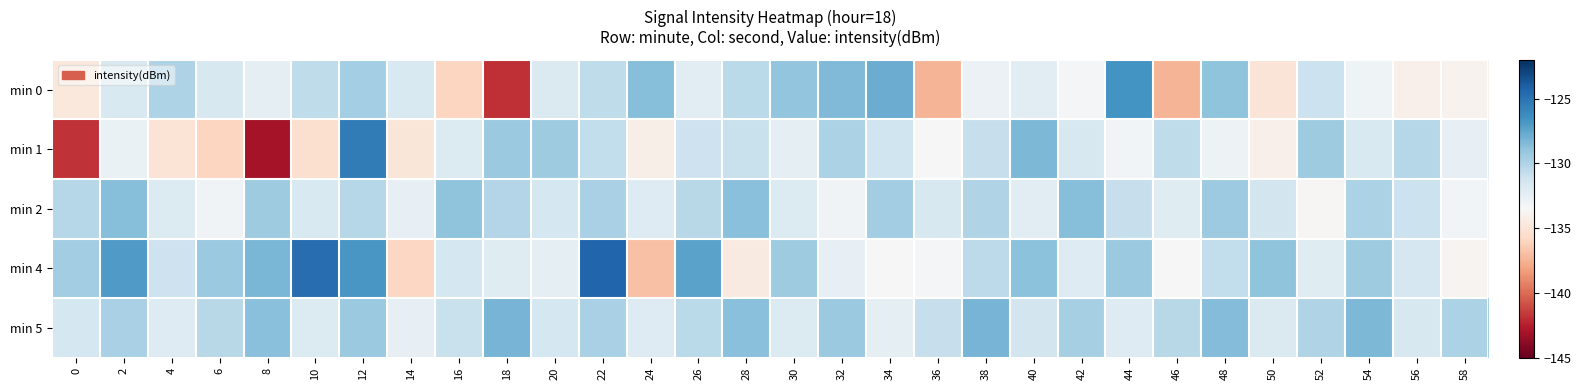

Rank the series at 4 from highest to lowest value.

min 0, min 4, min 2, min 5, min 1